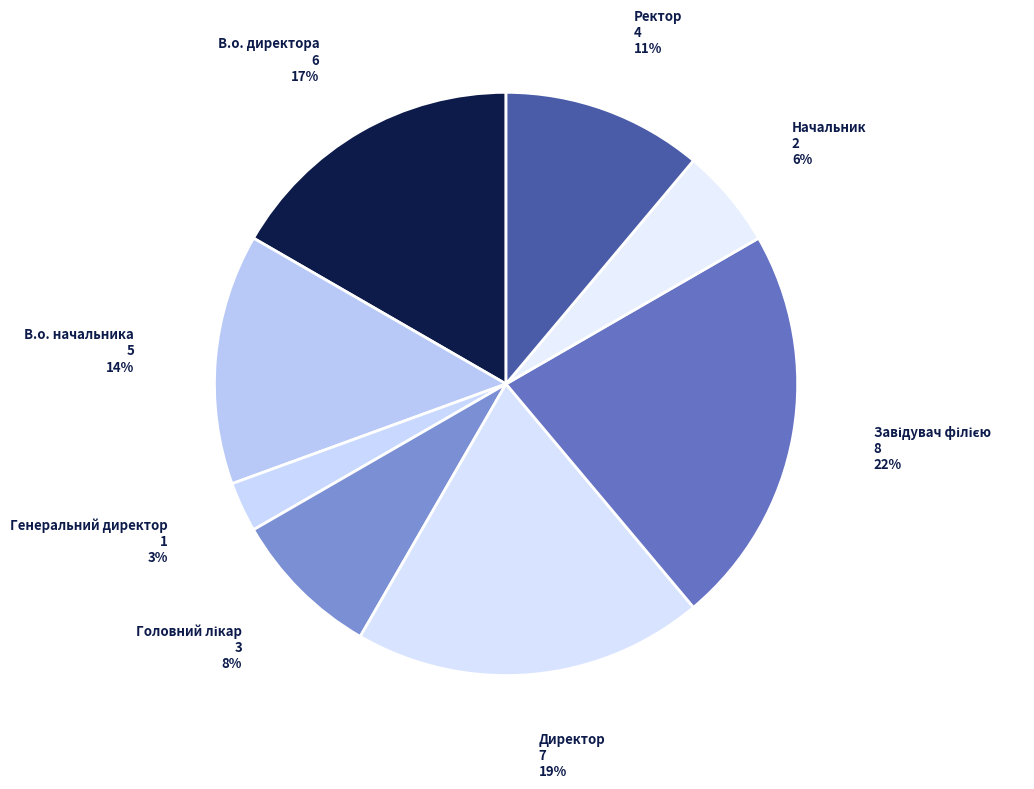

Is the sum of В.о. директора and Начальник greater than half?

No